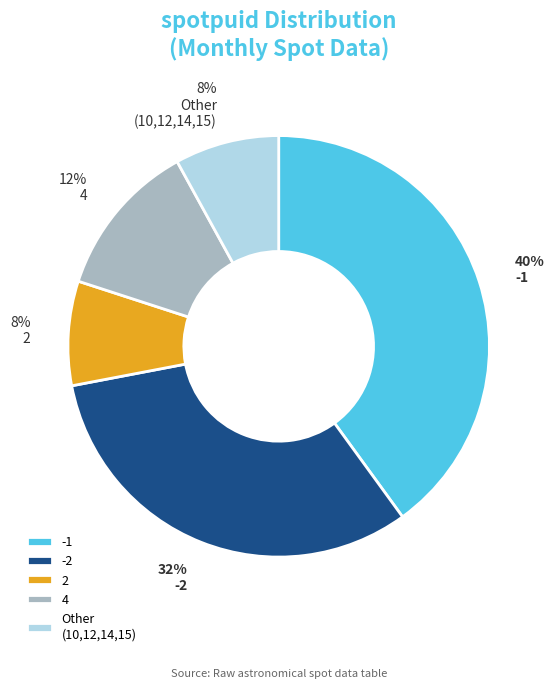

Approximately how many times larger is the value at Other (10,12,14,15) compared to 4?

0.7